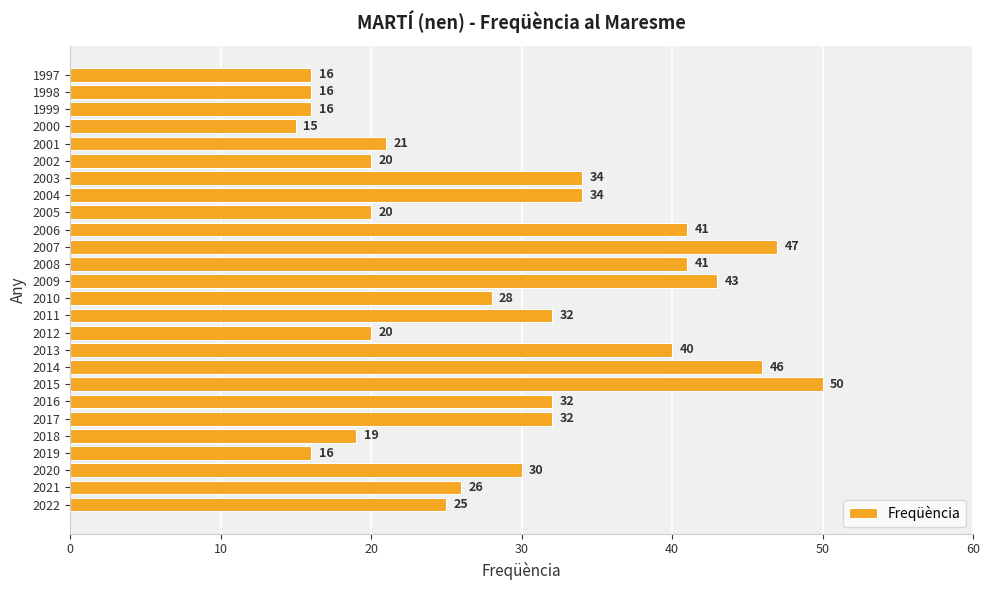

What is the sum of all values?

760